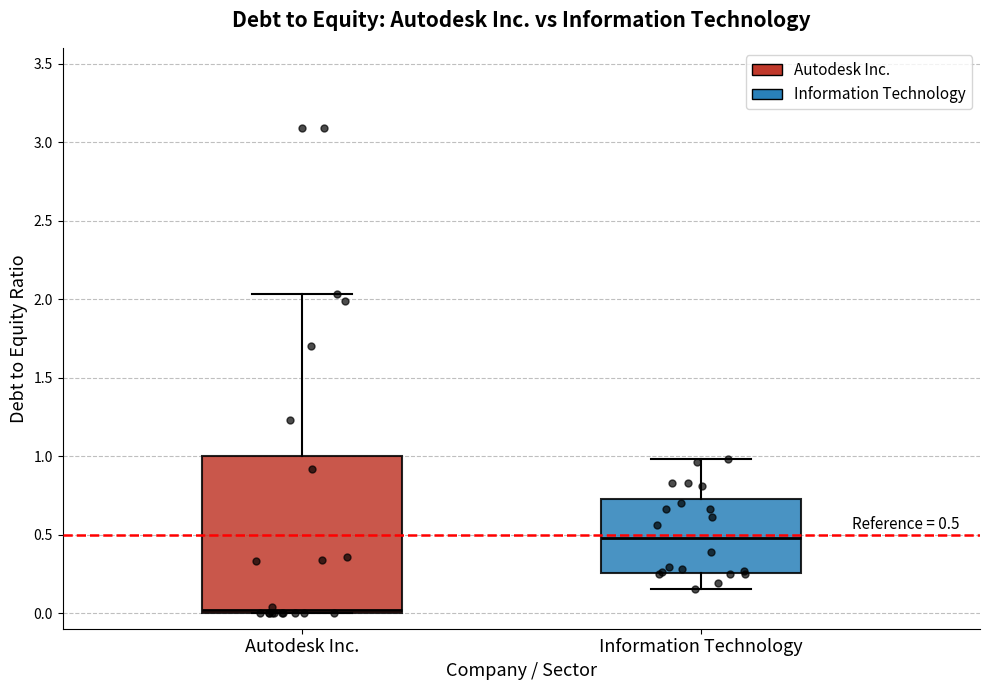

Comparing the boxes themselves (not the whiskers), which one is the tallest?

Autodesk Inc.